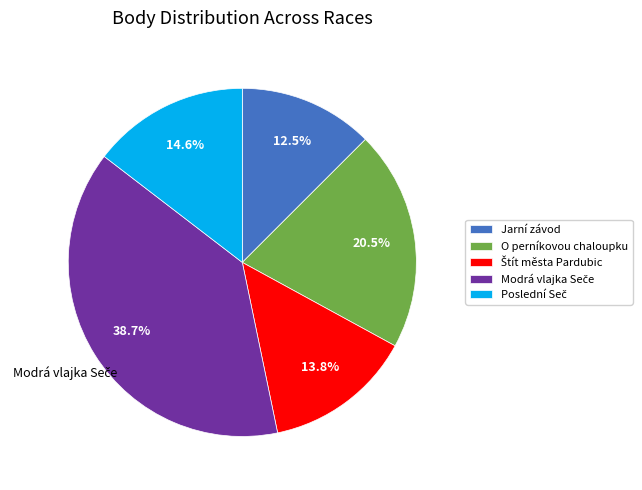

Is there any slice that represents more than half of the pie?

No